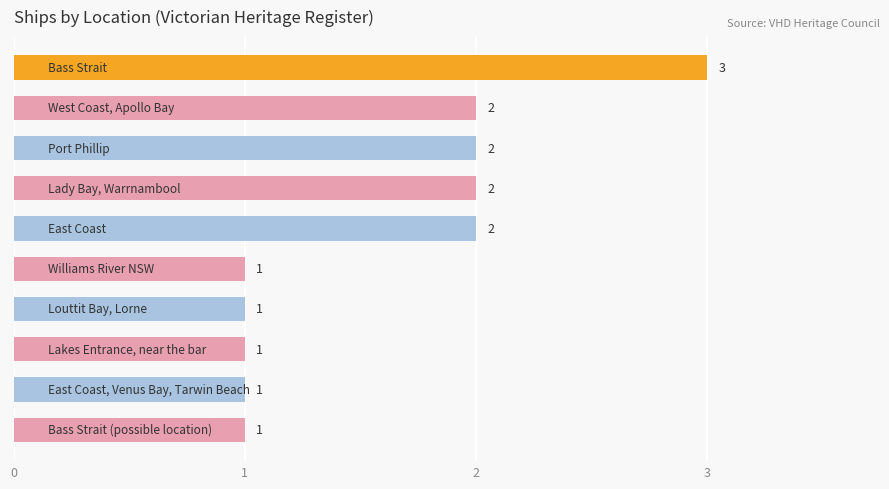

What is the difference between the maximum and minimum values?

2